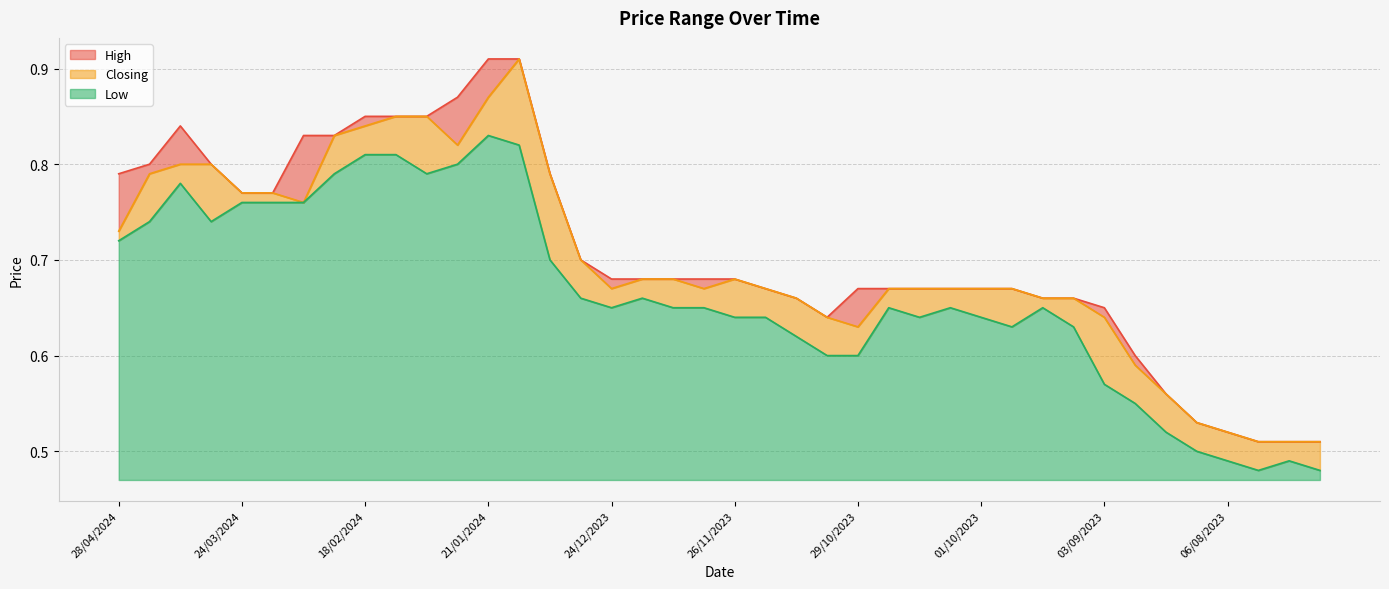

Reading right to left, transcribe all the data shown in this chart.

High: 16/07/2023=0.5	23/07/2023=0.5	30/07/2023=0.5	06/08/2023=0.5	13/08/2023=0.5	20/08/2023=0.6	27/08/2023=0.6	03/09/2023=0.7	10/09/2023=0.7	17/09/2023=0.7	24/09/2023=0.7	01/10/2023=0.7	08/10/2023=0.7	15/10/2023=0.7	22/10/2023=0.7	29/10/2023=0.7	05/11/2023=0.6	12/11/2023=0.7	19/11/2023=0.7	26/11/2023=0.7	03/12/2023=0.7	10/12/2023=0.7	17/12/2023=0.7	24/12/2023=0.7	31/12/2023=0.7	07/01/2024=0.8	14/01/2024=0.9	21/01/2024=0.9	28/01/2024=0.9	04/02/2024=0.8	11/02/2024=0.8	18/02/2024=0.8	25/02/2024=0.8	03/03/2024=0.8	10/03/2024=0.8	24/03/2024=0.8	07/04/2024=0.8	14/04/2024=0.8	21/04/2024=0.8	28/04/2024=0.8
Closing: 16/07/2023=0.5	23/07/2023=0.5	30/07/2023=0.5	06/08/2023=0.5	13/08/2023=0.5	20/08/2023=0.6	27/08/2023=0.6	03/09/2023=0.6	10/09/2023=0.7	17/09/2023=0.7	24/09/2023=0.7	01/10/2023=0.7	08/10/2023=0.7	15/10/2023=0.7	22/10/2023=0.7	29/10/2023=0.6	05/11/2023=0.6	12/11/2023=0.7	19/11/2023=0.7	26/11/2023=0.7	03/12/2023=0.7	10/12/2023=0.7	17/12/2023=0.7	24/12/2023=0.7	31/12/2023=0.7	07/01/2024=0.8	14/01/2024=0.9	21/01/2024=0.9	28/01/2024=0.8	04/02/2024=0.8	11/02/2024=0.8	18/02/2024=0.8	25/02/2024=0.8	03/03/2024=0.8	10/03/2024=0.8	24/03/2024=0.8	07/04/2024=0.8	14/04/2024=0.8	21/04/2024=0.8	28/04/2024=0.7
Low: 16/07/2023=0.5	23/07/2023=0.5	30/07/2023=0.5	06/08/2023=0.5	13/08/2023=0.5	20/08/2023=0.5	27/08/2023=0.6	03/09/2023=0.6	10/09/2023=0.6	17/09/2023=0.7	24/09/2023=0.6	01/10/2023=0.6	08/10/2023=0.7	15/10/2023=0.6	22/10/2023=0.7	29/10/2023=0.6	05/11/2023=0.6	12/11/2023=0.6	19/11/2023=0.6	26/11/2023=0.6	03/12/2023=0.7	10/12/2023=0.7	17/12/2023=0.7	24/12/2023=0.7	31/12/2023=0.7	07/01/2024=0.7	14/01/2024=0.8	21/01/2024=0.8	28/01/2024=0.8	04/02/2024=0.8	11/02/2024=0.8	18/02/2024=0.8	25/02/2024=0.8	03/03/2024=0.8	10/03/2024=0.8	24/03/2024=0.8	07/04/2024=0.7	14/04/2024=0.8	21/04/2024=0.7	28/04/2024=0.7